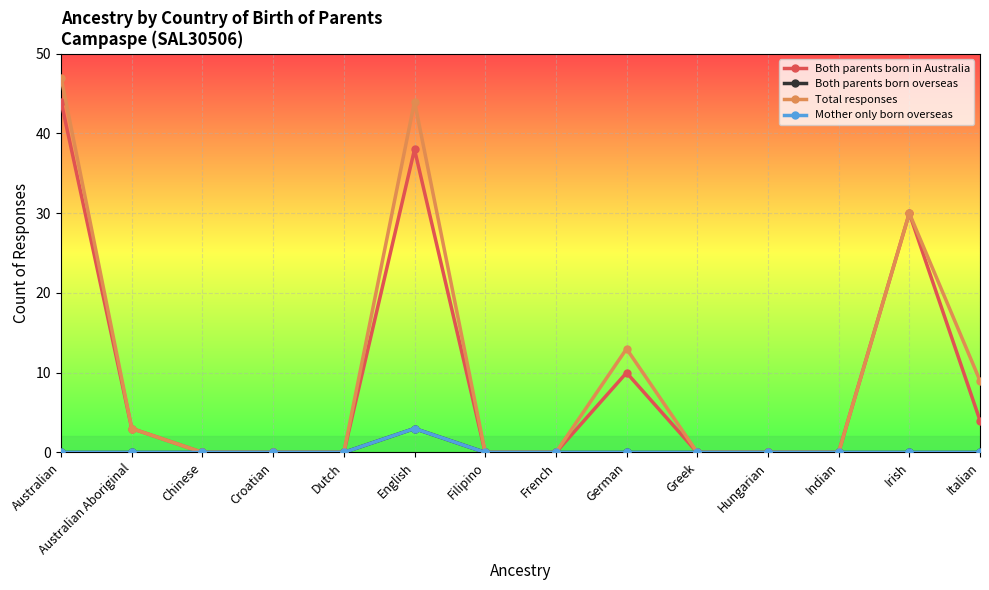

Reading left to right, what are all the values shown in this chart?

Both parents born in Australia: 44	3	0	0	0	38	0	0	10	0	0	0	30	4
Both parents born overseas: 0	0	0	0	0	3	0	0	0	0	0	0	0	0
Total responses: 47	3	0	0	0	44	0	0	13	0	0	0	30	9
Mother only born overseas: 0	0	0	0	0	3	0	0	0	0	0	0	0	0